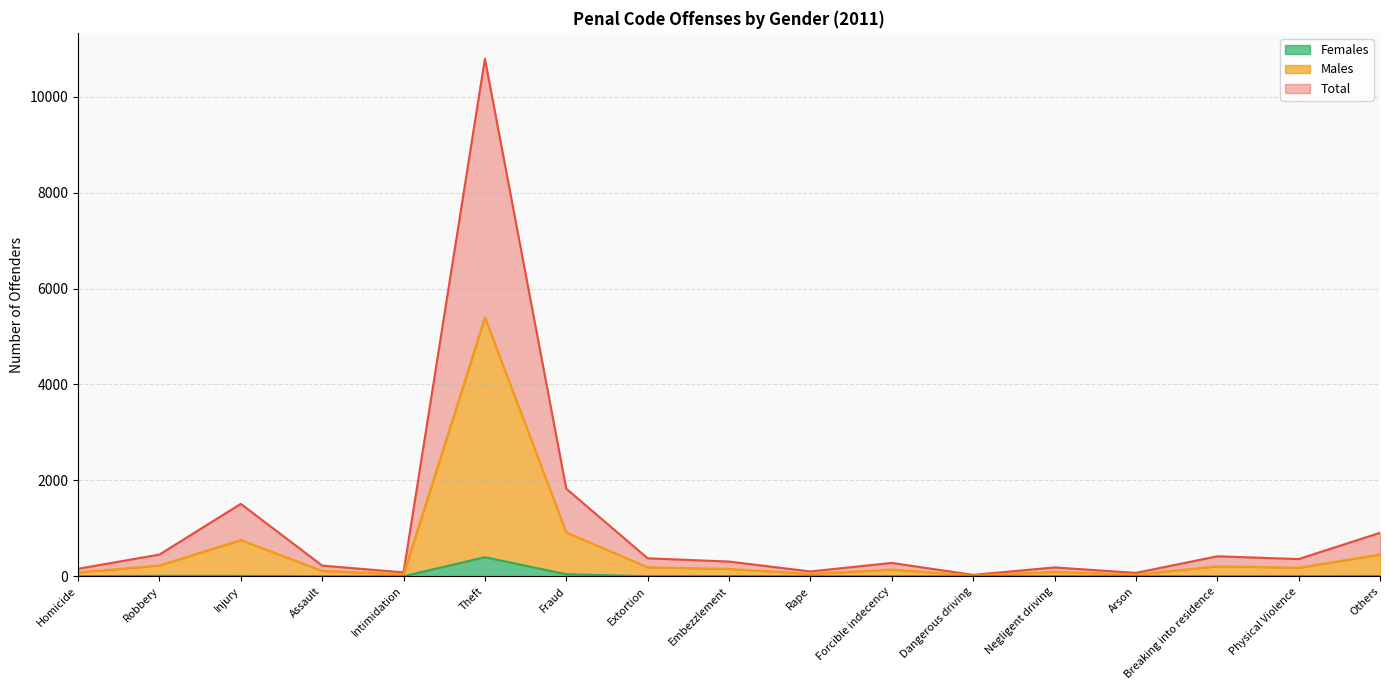

In Females, how many points are lower than both neighbors (excluding endpoints)?

3